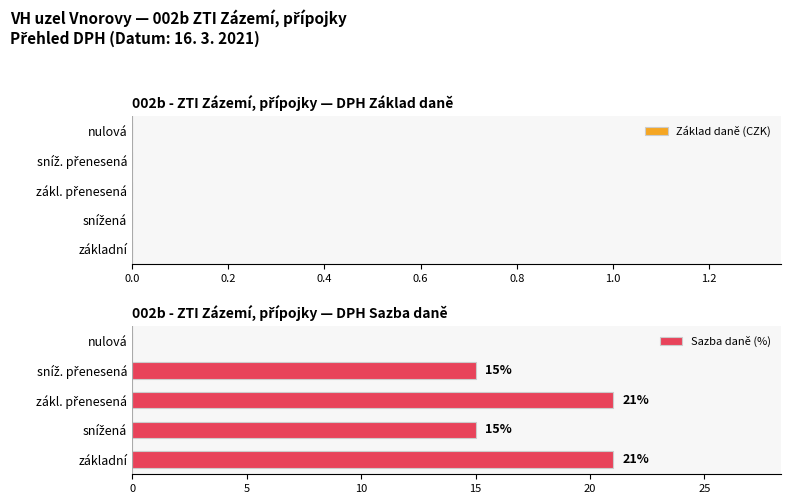

Count the number of categories in the chart.

5